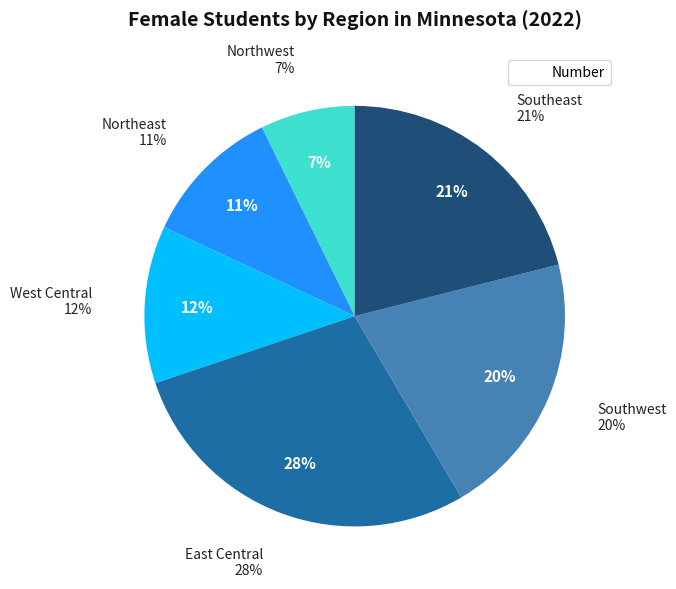

Is there any slice that represents more than half of the pie?

No